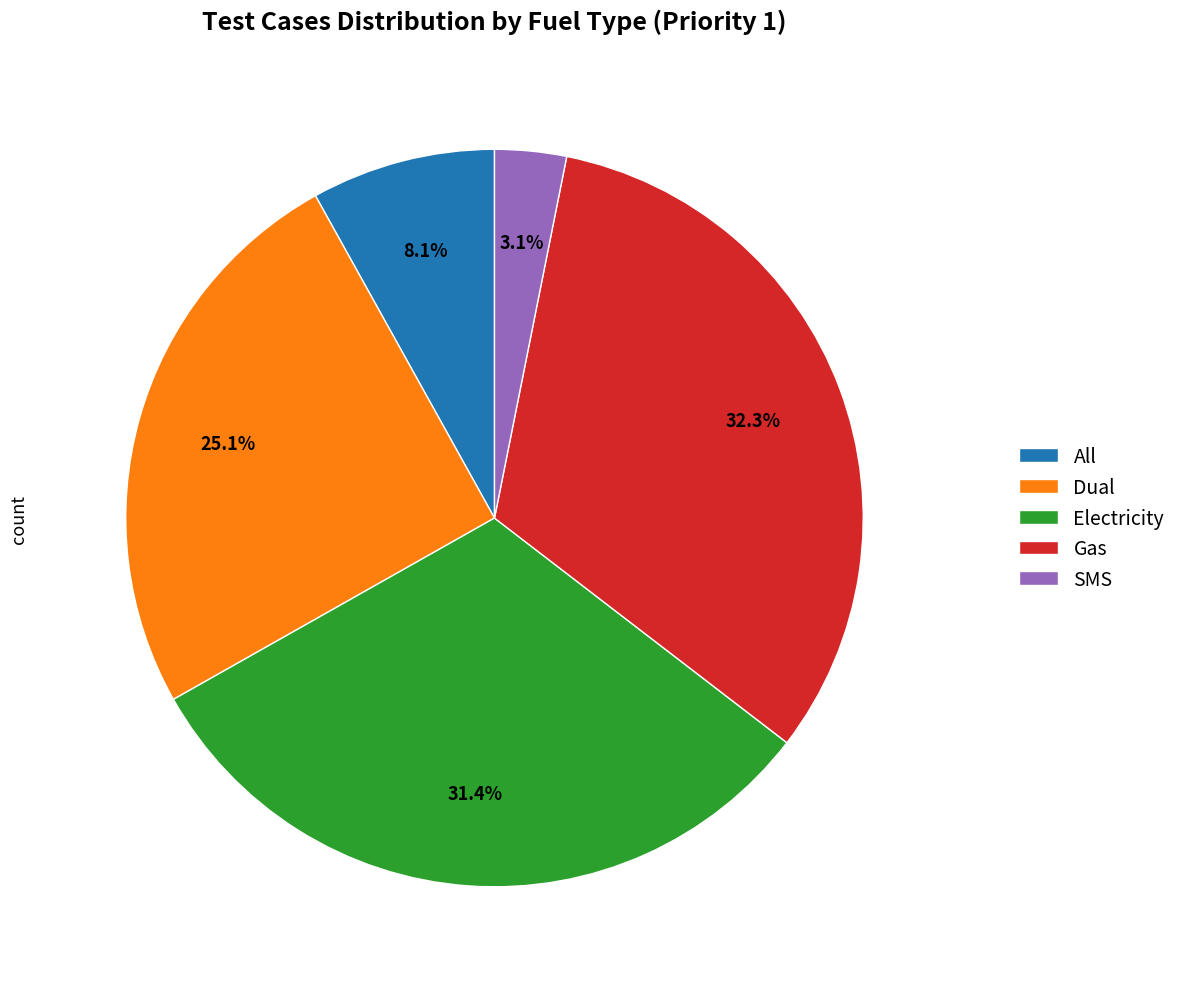

Rank the categories by value from highest to lowest.

Gas, Electricity, Dual, All, SMS